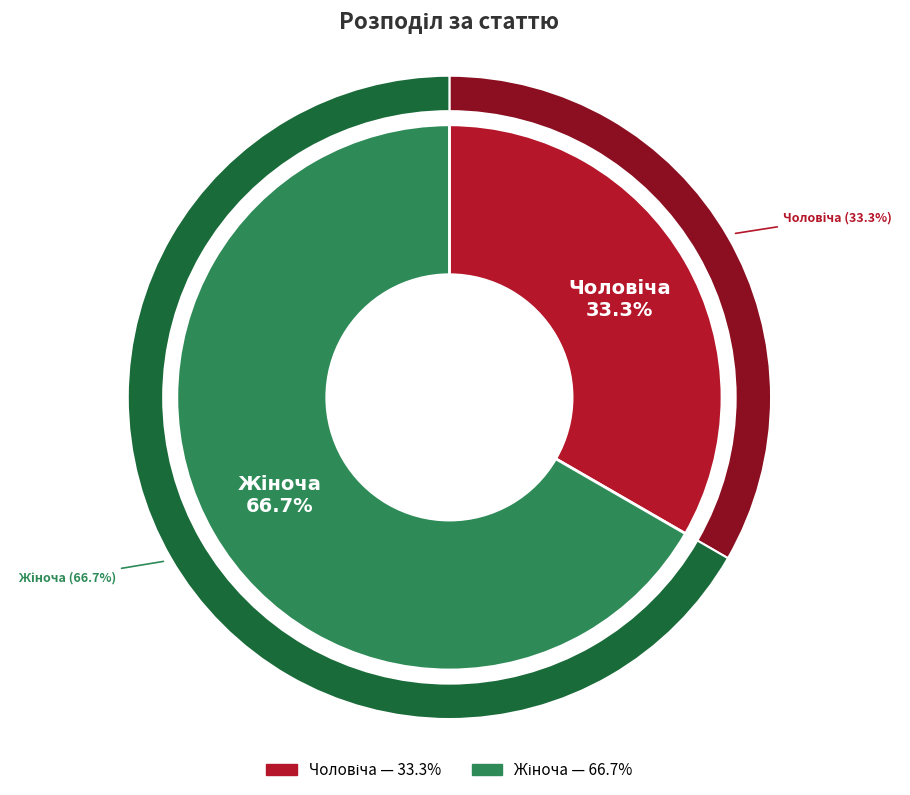

To the nearest percent, what portion does Чоловіча represent?

33%